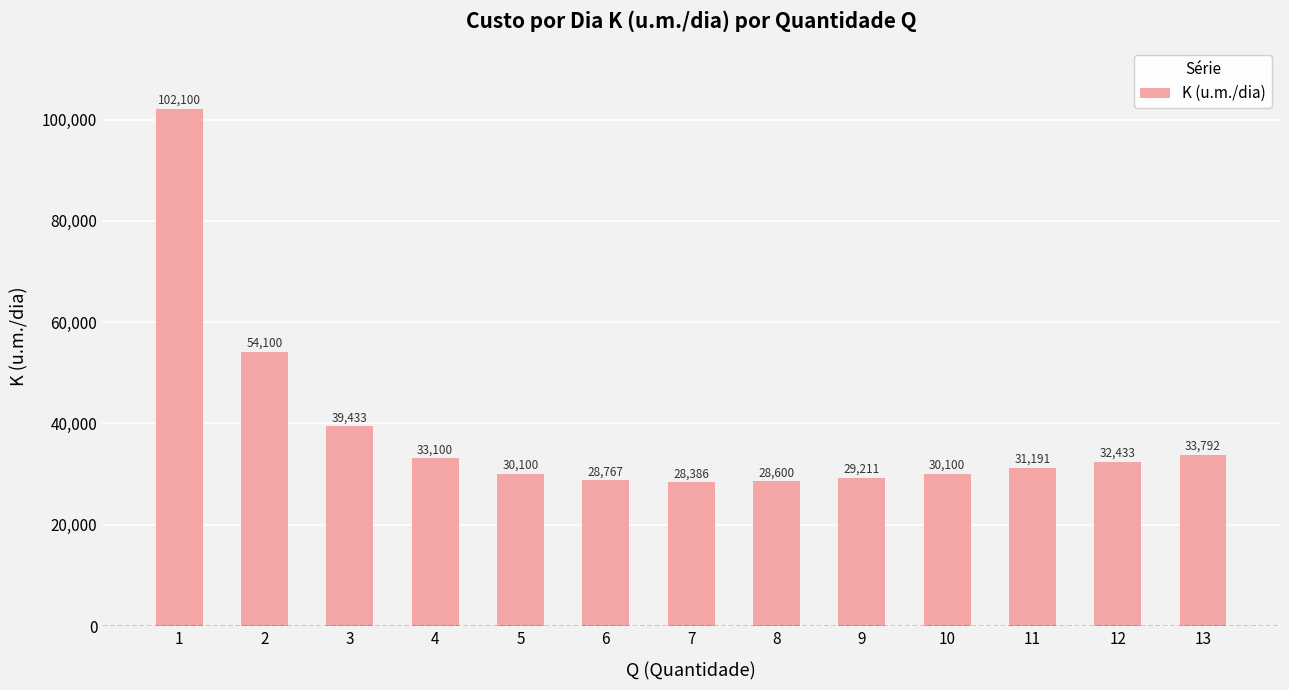

What is the smallest value displayed?

28385.7